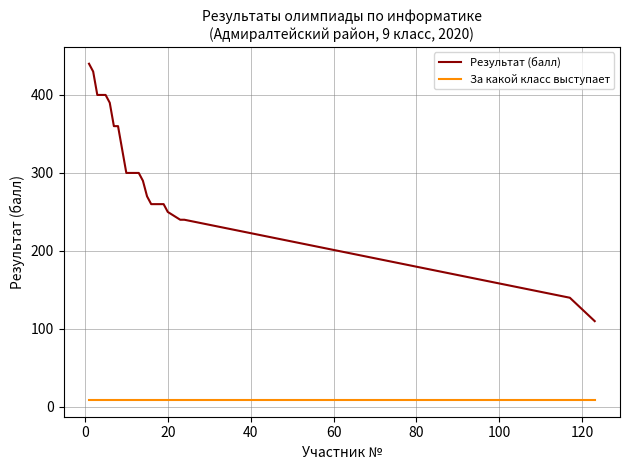

True or false: Результат (балл) and За какой класс выступает cross at least once.

False